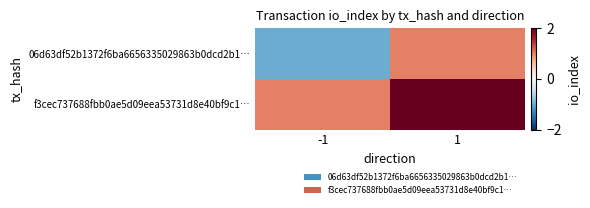

What is the maximum value shown in the chart?

2